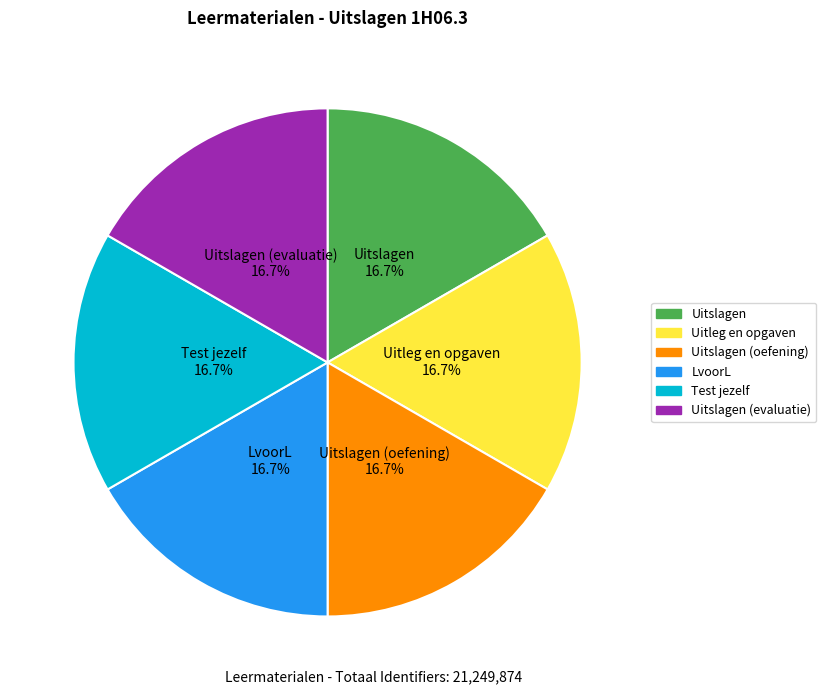

What is the ratio of the value at Uitslagen to the value at Test jezelf?

1.0